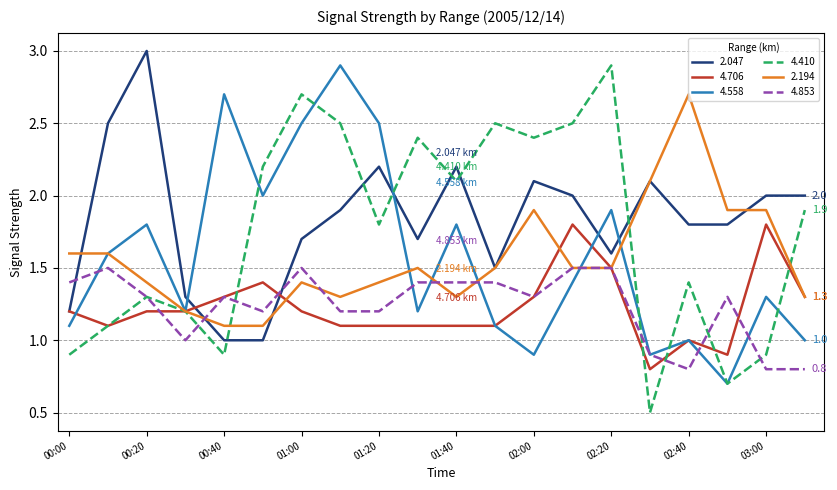

Which series has the widest spread of values?

4.410